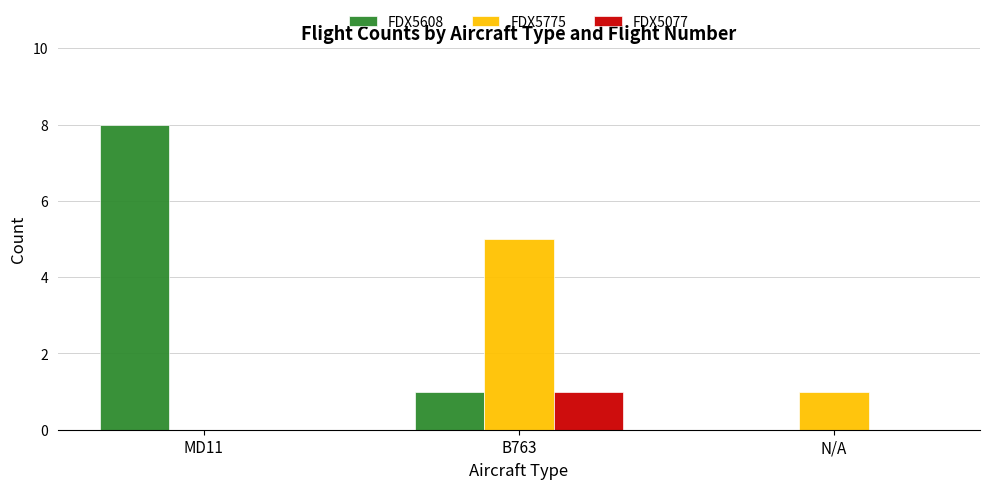

What is the sum of all FDX5077 values?

1